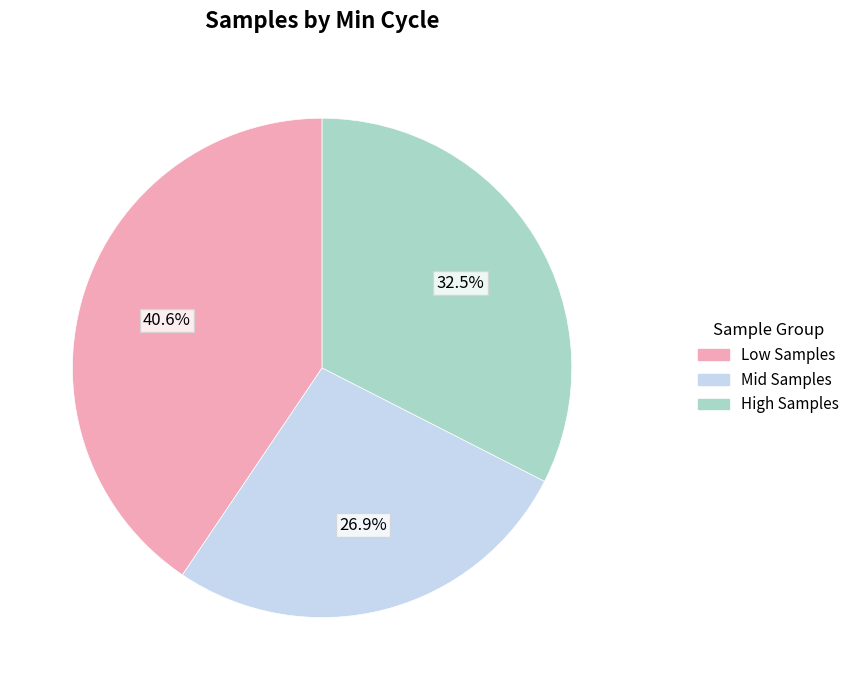

Count the number of slices in the pie.

3